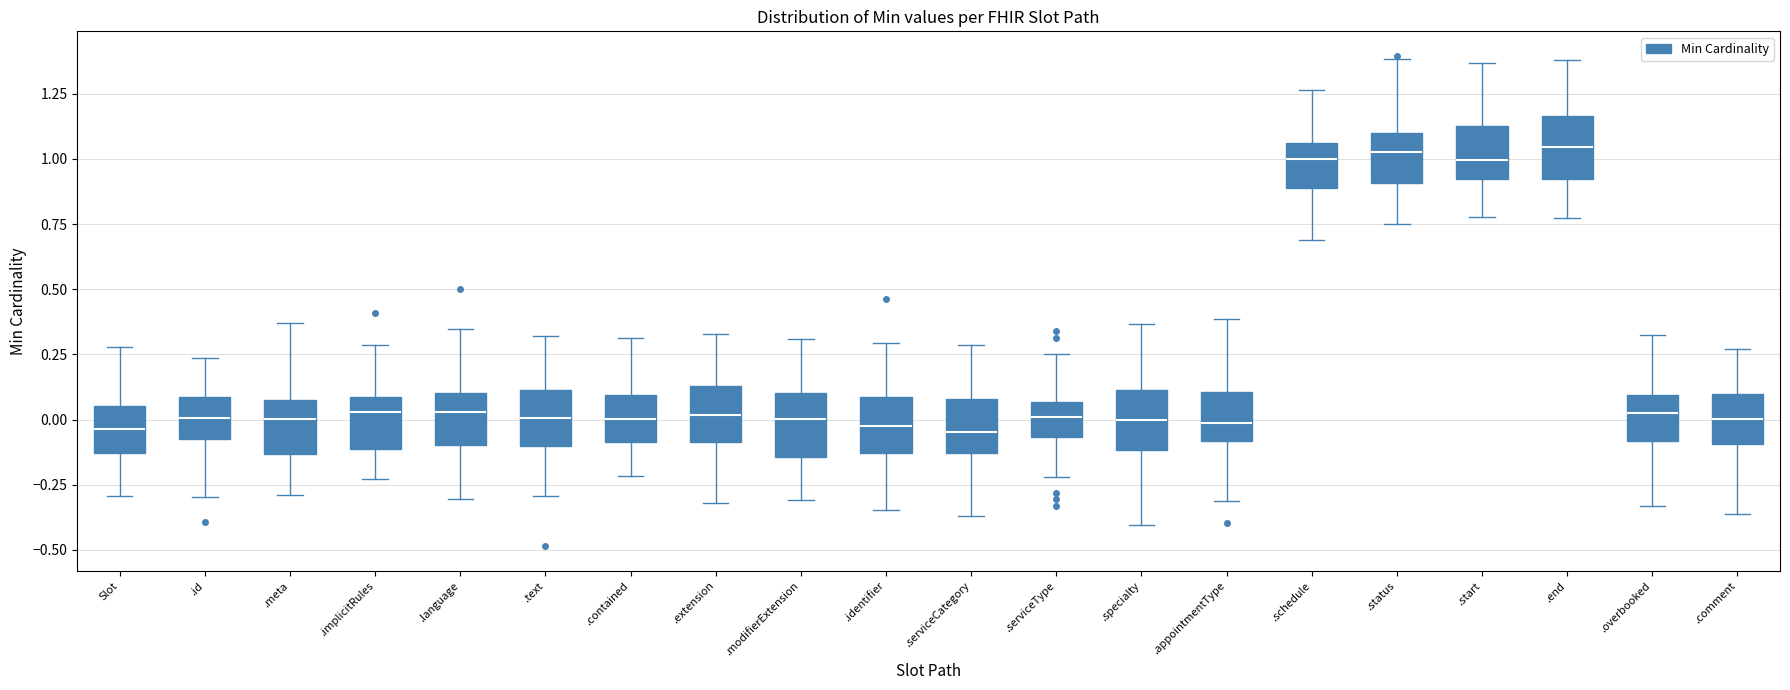

Reading left to right, read every box against the y-axis: the position of its median line, the range the box covers, and the ends of its whiskers. The values are not printed on the chart, so give them approximately, as read against the axis.

Slot: median -0.05, box -0.15 to 0.05, whiskers -0.30 to 0.30
.id: median 0.00, box -0.05 to 0.10, whiskers -0.30 to 0.25
.meta: median 0.00, box -0.15 to 0.10, whiskers -0.30 to 0.35
.implicitRules: median 0.05, box -0.10 to 0.10, whiskers -0.25 to 0.30
.language: median 0.05, box -0.10 to 0.10, whiskers -0.30 to 0.35
.text: median 0.00, box -0.10 to 0.10, whiskers -0.30 to 0.30
.contained: median 0.00, box -0.10 to 0.10, whiskers -0.20 to 0.30
.extension: median 0.00, box -0.10 to 0.15, whiskers -0.30 to 0.35
.modifierExtension: median 0.00, box -0.15 to 0.10, whiskers -0.30 to 0.30
.identifier: median 0.00, box -0.15 to 0.10, whiskers -0.35 to 0.30
.serviceCategory: median -0.05, box -0.15 to 0.10, whiskers -0.35 to 0.30
.serviceType: median 0.00, box -0.05 to 0.05, whiskers -0.20 to 0.25
.specialty: median 0.00, box -0.10 to 0.10, whiskers -0.40 to 0.35
.appointmentType: median 0.00, box -0.10 to 0.10, whiskers -0.30 to 0.40
.schedule: median 1.00, box 0.90 to 1.05, whiskers 0.70 to 1.25
.status: median 1.05, box 0.90 to 1.10, whiskers 0.75 to 1.40
.start: median 1.00, box 0.90 to 1.15, whiskers 0.80 to 1.35
.end: median 1.05, box 0.90 to 1.15, whiskers 0.75 to 1.40
.overbooked: median 0.00, box -0.10 to 0.10, whiskers -0.35 to 0.30
.comment: median 0.00, box -0.10 to 0.10, whiskers -0.35 to 0.25